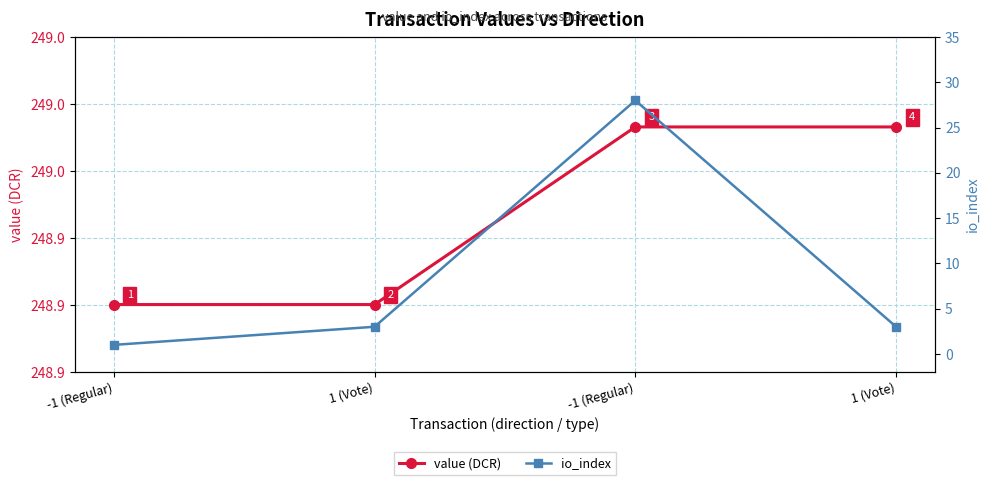

How many value (DCR) values are between 248 and 249?

4